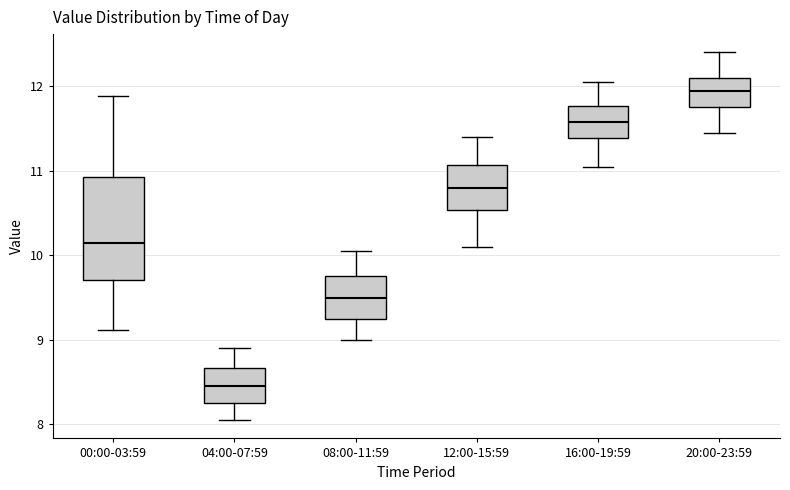

Reading left to right, transcribe this box plot: for each box, give where its median line is, the range the box spans, and where its two whiskers end, as read against the y-axis. The values are not printed on the chart, so give them approximately, as read against the axis.

00:00-03:59: median 10.2, box 9.7 to 10.9, whiskers 9.1 to 11.9
04:00-07:59: median 8.5, box 8.3 to 8.7, whiskers 8.1 to 8.9
08:00-11:59: median 9.5, box 9.3 to 9.8, whiskers 9.0 to 10.1
12:00-15:59: median 10.8, box 10.5 to 11.1, whiskers 10.1 to 11.4
16:00-19:59: median 11.6, box 11.4 to 11.8, whiskers 11.1 to 12.1
20:00-23:59: median 12.0, box 11.8 to 12.1, whiskers 11.5 to 12.4